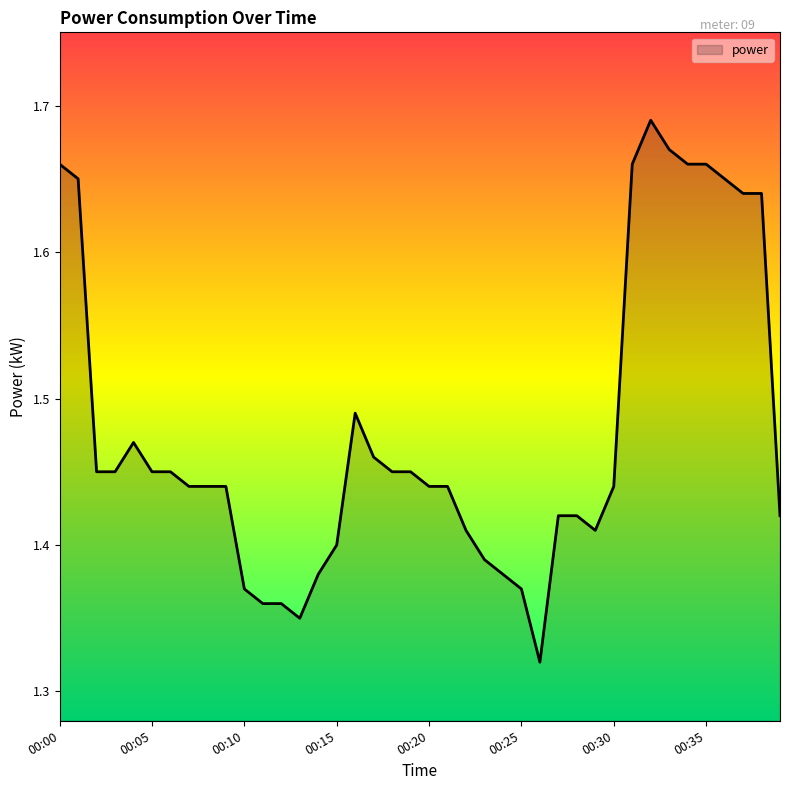

What is the difference between the maximum and minimum values?

0.4